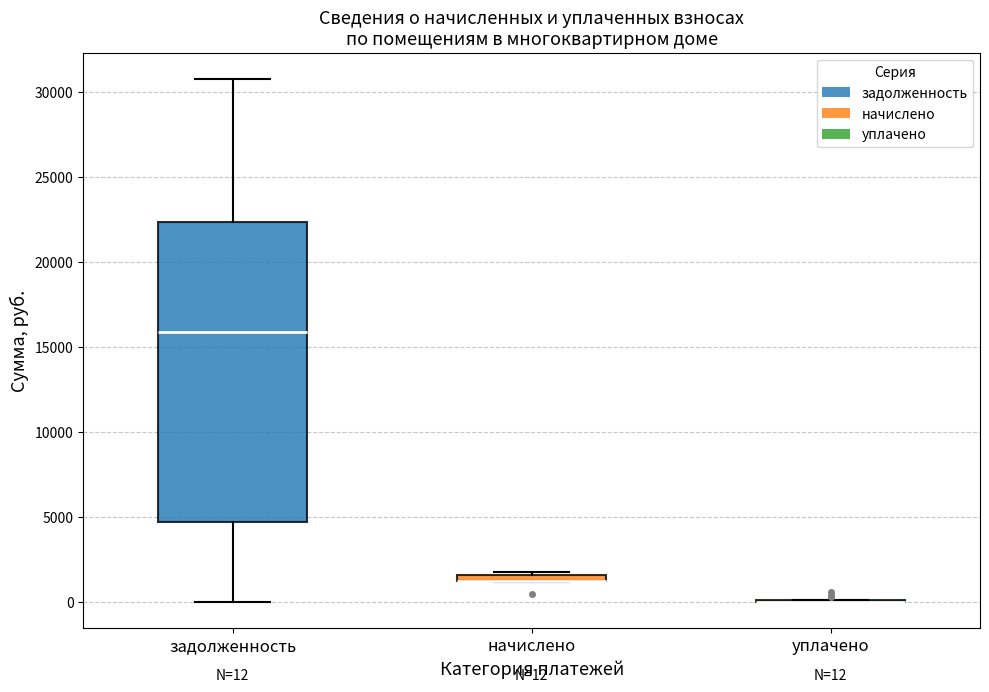

Which box is the tallest, from its lower edge to its upper edge?

задолженность